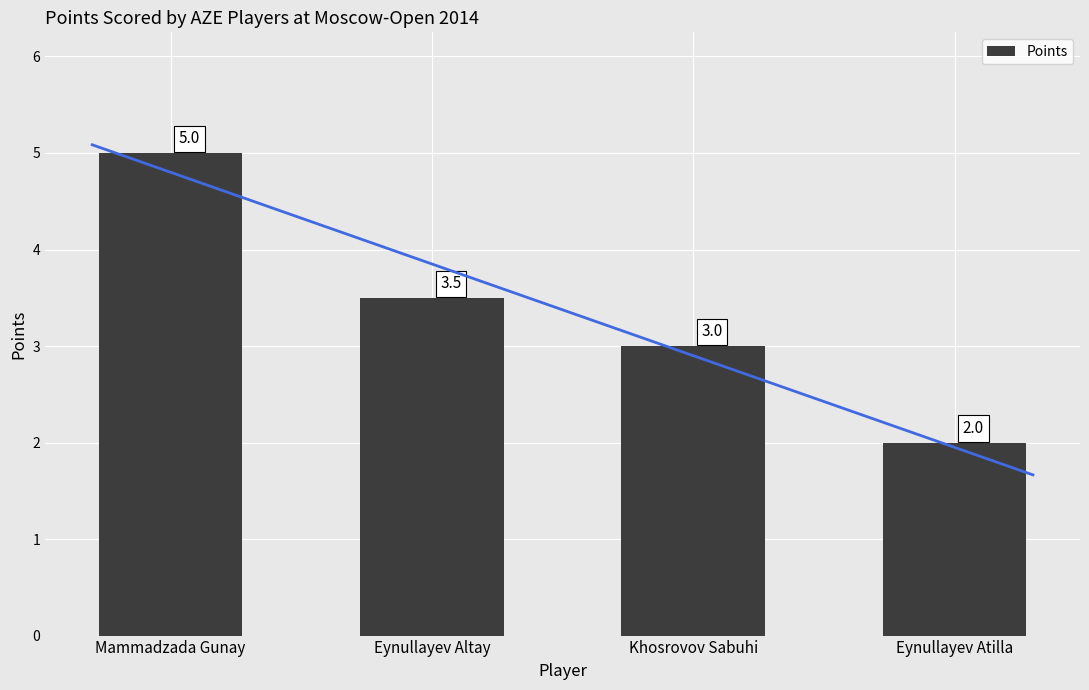

Rank the categories by value from lowest to highest.

Eynullayev Atilla, Khosrovov Sabuhi, Eynullayev Altay, Mammadzada Gunay